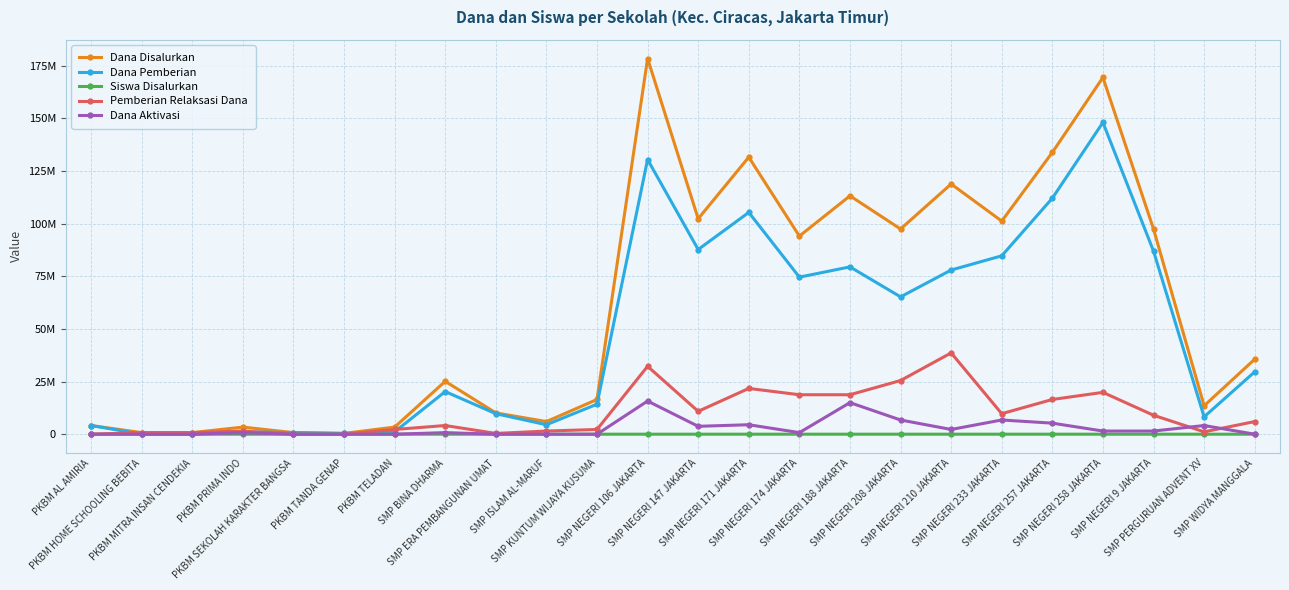

Reading right to left, what are all the values shown in this chart?

Dana Disalurkan: 35625000	13500000	97500000	169500000	133875000	101250000	118875000	97500000	113250000	94125000	131625000	102375000	178500000	16500000	6000000	10125000	25125000	3375000	375000	750000	3375000	750000	750000	4125000
Dana Pemberian: 29625000	8250000	87000000	148125000	112125000	84750000	78000000	65250000	79500000	74625000	105375000	87750000	130500000	14250000	4500000	9750000	20250000	1125000	375000	750000	1125000	0	0	4125000
Siswa Disalurkan: 59	21	154	272	225	155	189	166	188	148	208	161	284	28	10	16	46	6	1	1	5	1	1	6
Pemberian Relaksasi Dana: 6000000	1125000	9000000	19875000	16500000	9750000	38625000	25500000	18750000	18750000	21750000	10875000	32250000	2250000	1500000	375000	4125000	2250000	0	0	1500000	750000	750000	0
Dana Aktivasi: 0	4125000	1500000	1500000	5250000	6750000	2250000	6750000	15000000	750000	4500000	3750000	15750000	0	0	0	750000	0	0	0	750000	0	0	0